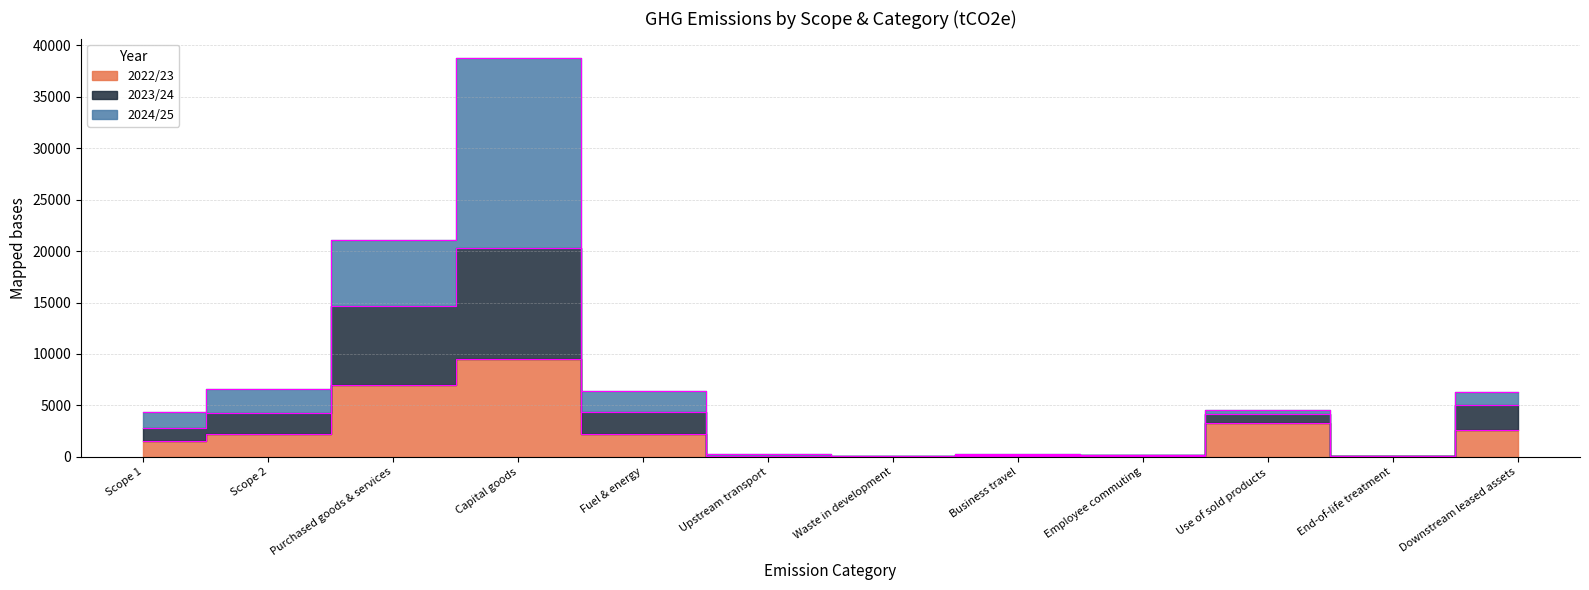

Which label corresponds to the smallest value in the chart?

Upstream transport